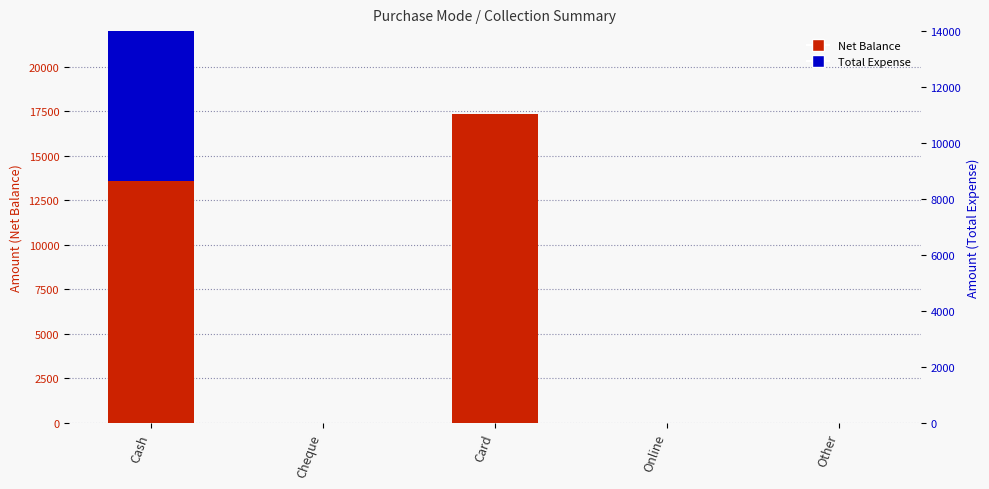

Reading left to right, transcribe all the data shown in this chart.

Net Balance: 13570	0	17340	0	0
Total Expense: 10430	0	0	0	0